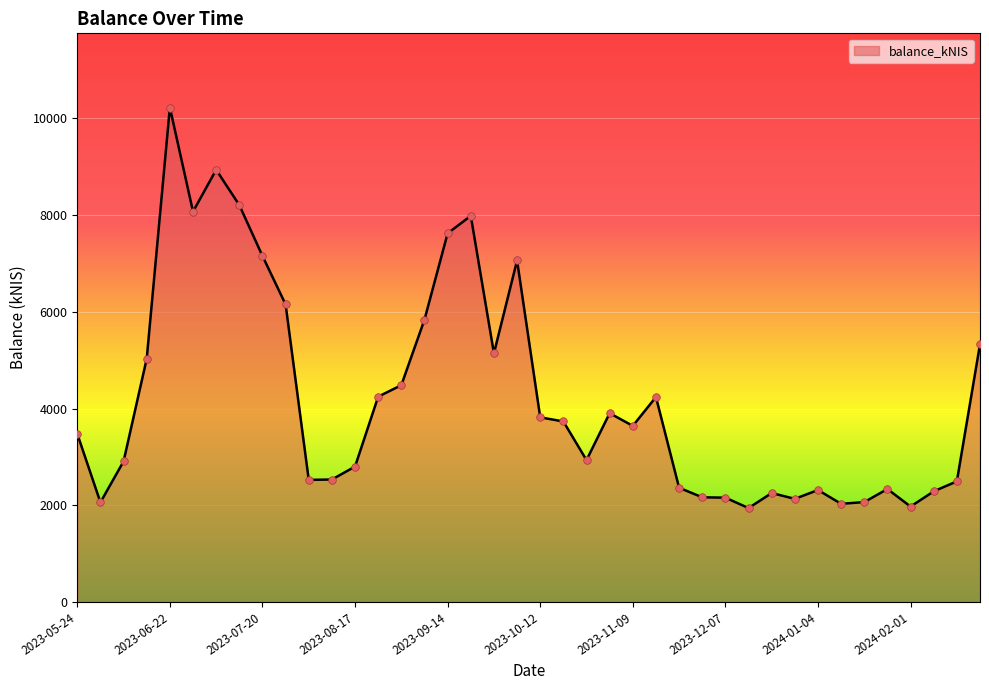

What is the difference between the maximum and minimum values?

8282.1